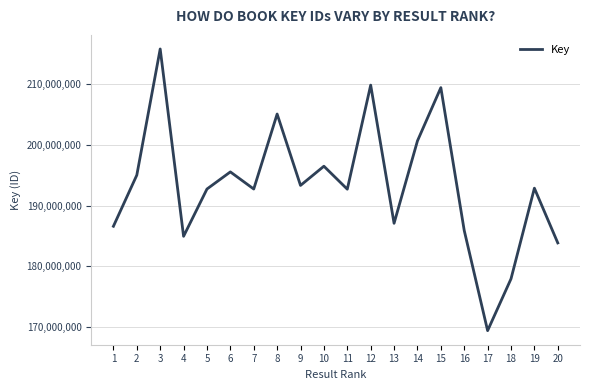

What is the change in value from 10 to 13?

-9388664